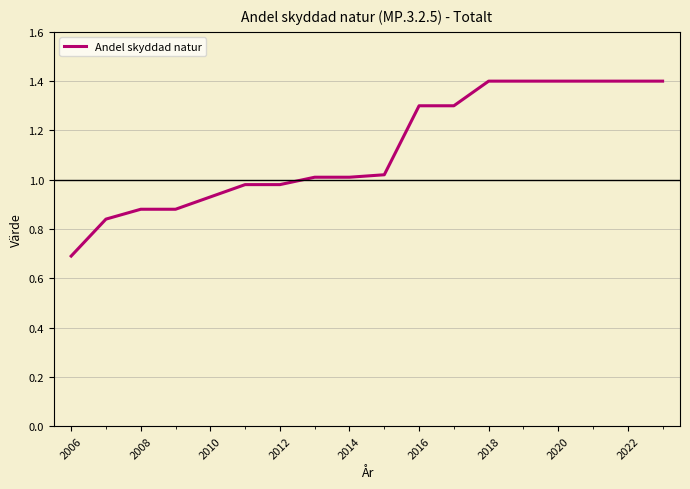

What is the maximum value shown in the chart?

1.4